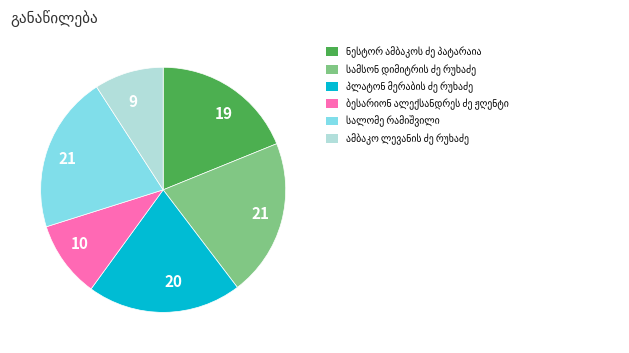

Is there a majority slice in this chart?

No